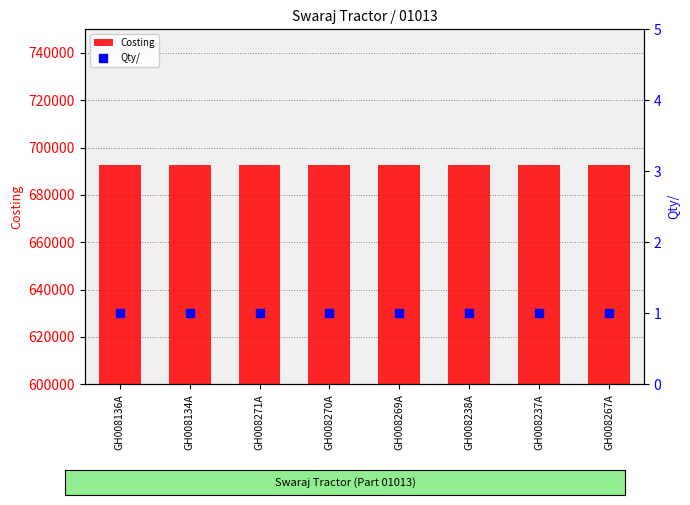

Which series reaches the maximum Y coordinate?

Costing